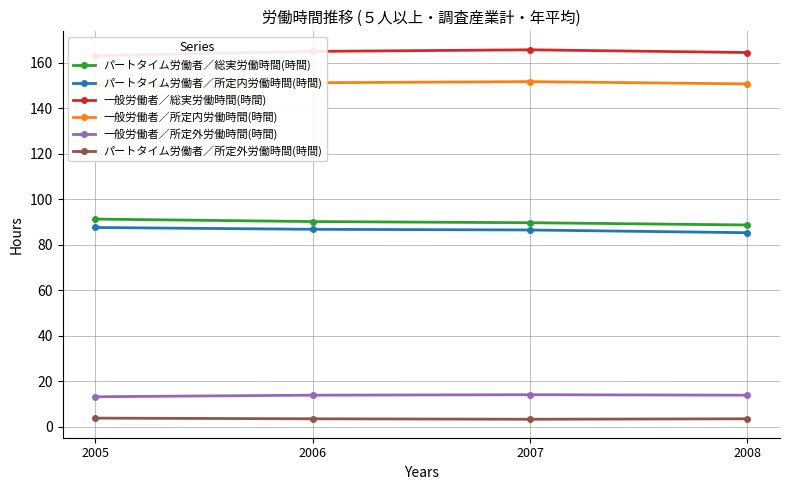

What is the highest value of the 一般労働者／所定外労働時間(時間) series?

14.0